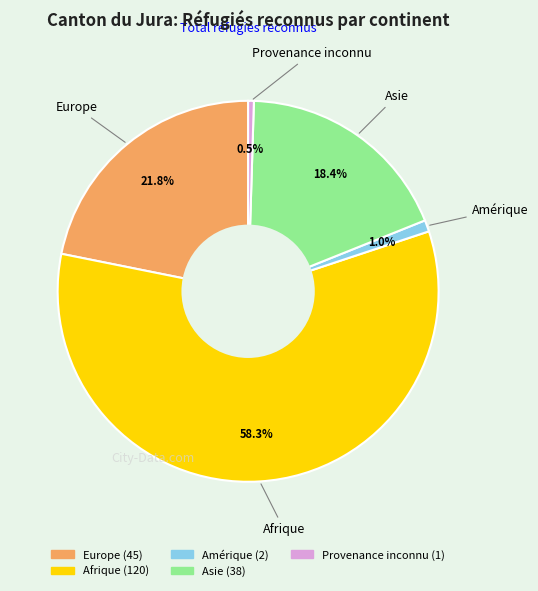

Is there any slice that represents more than half of the pie?

Yes